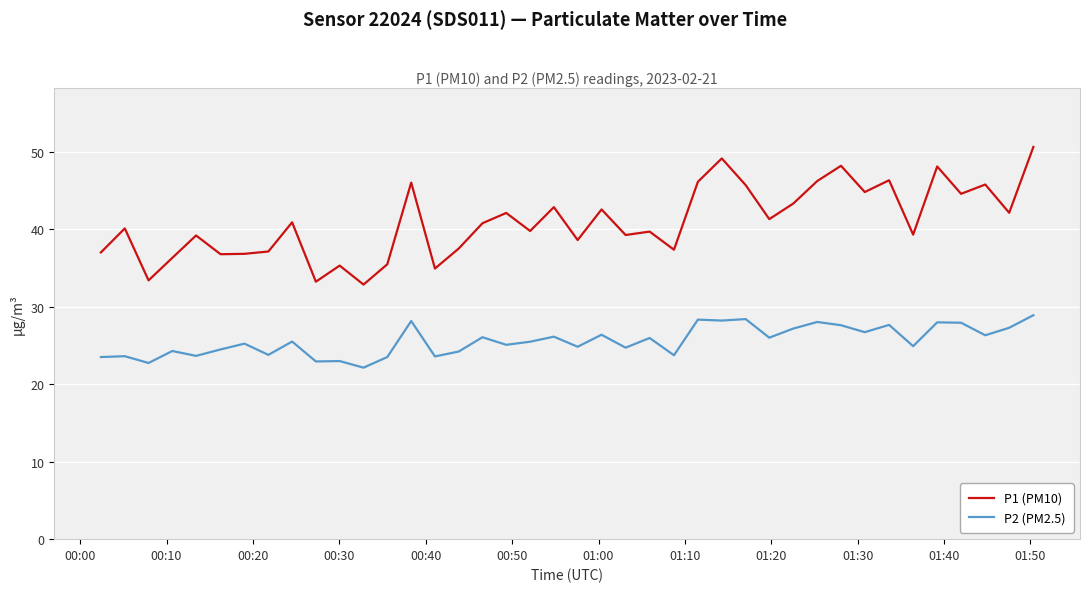

Rank the series by their maximum value, from lowest to highest.

P2 (PM2.5), P1 (PM10)